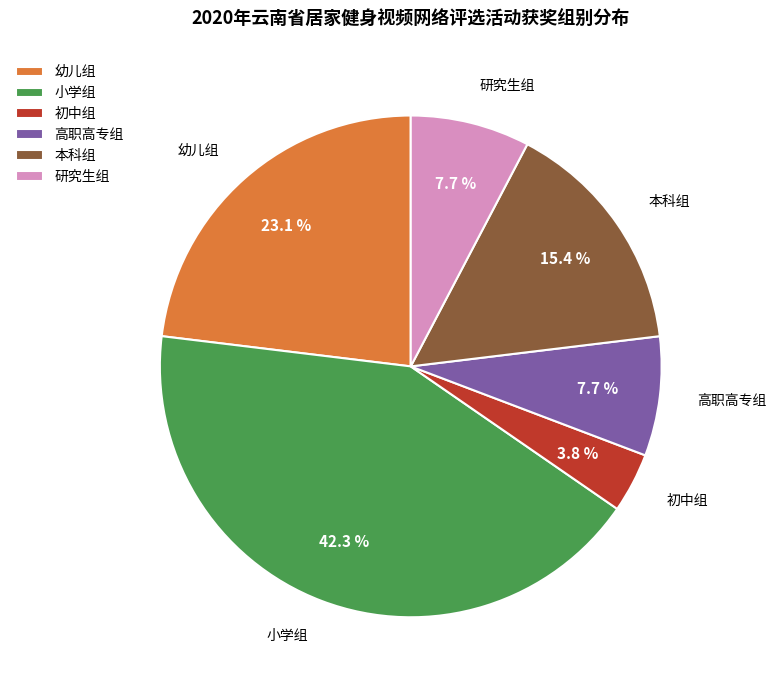

Which category has the biggest portion of the pie?

小学组